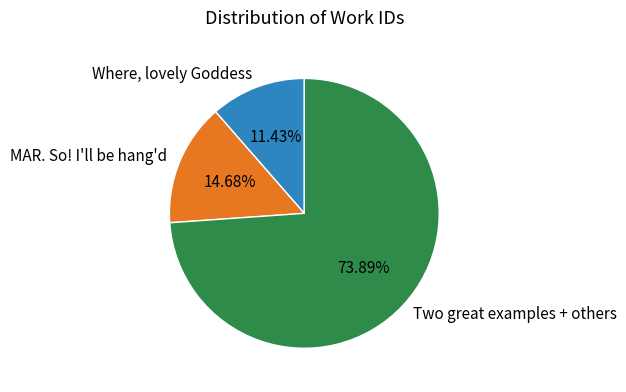

Rank the categories by value from highest to lowest.

Two great examples + others, MAR. So! I'll be hang'd, Where, lovely Goddess